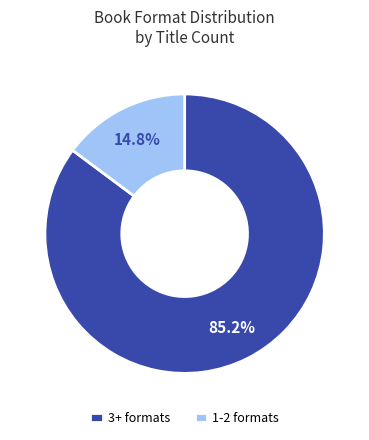

What is the ratio of the value at 3+ formats to the value at 1-2 formats?

5.8